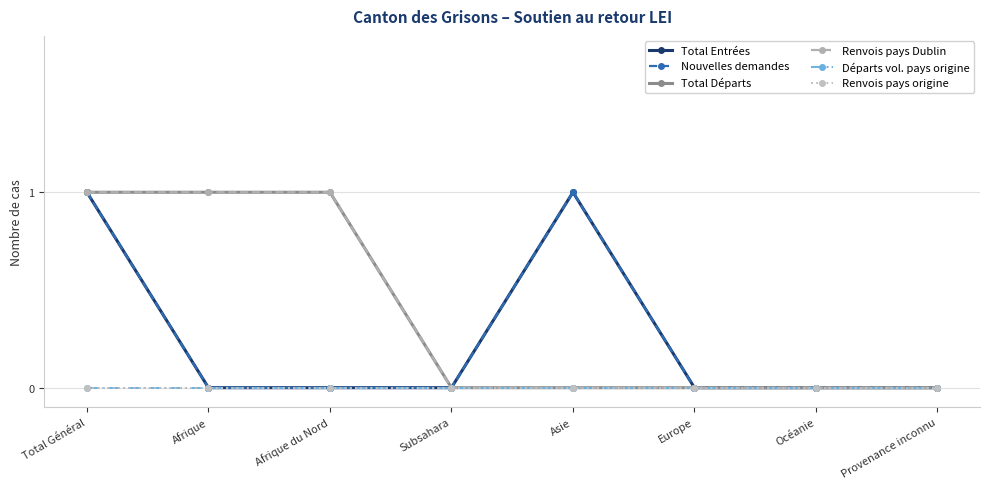

Is this an area chart (filled region under the line)?

No